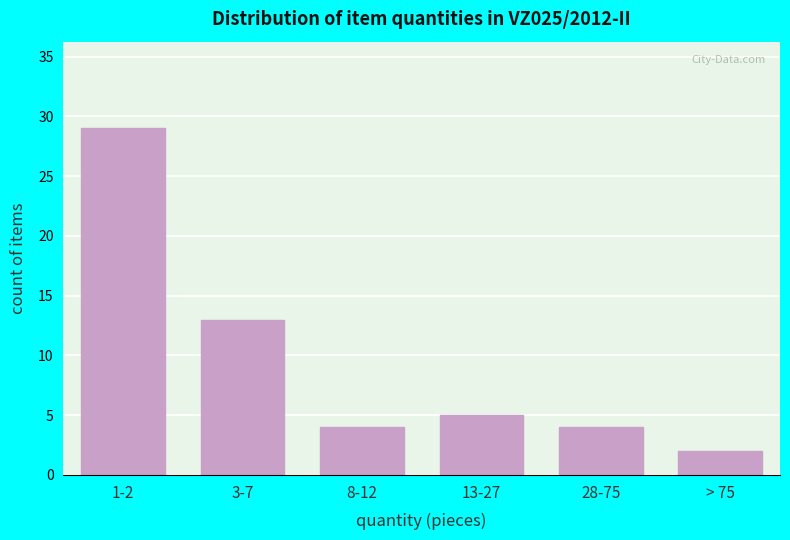

Reading right to left, extract all data points from this chart.

> 75=2	28-75=4	13-27=5	8-12=4	3-7=13	1-2=29